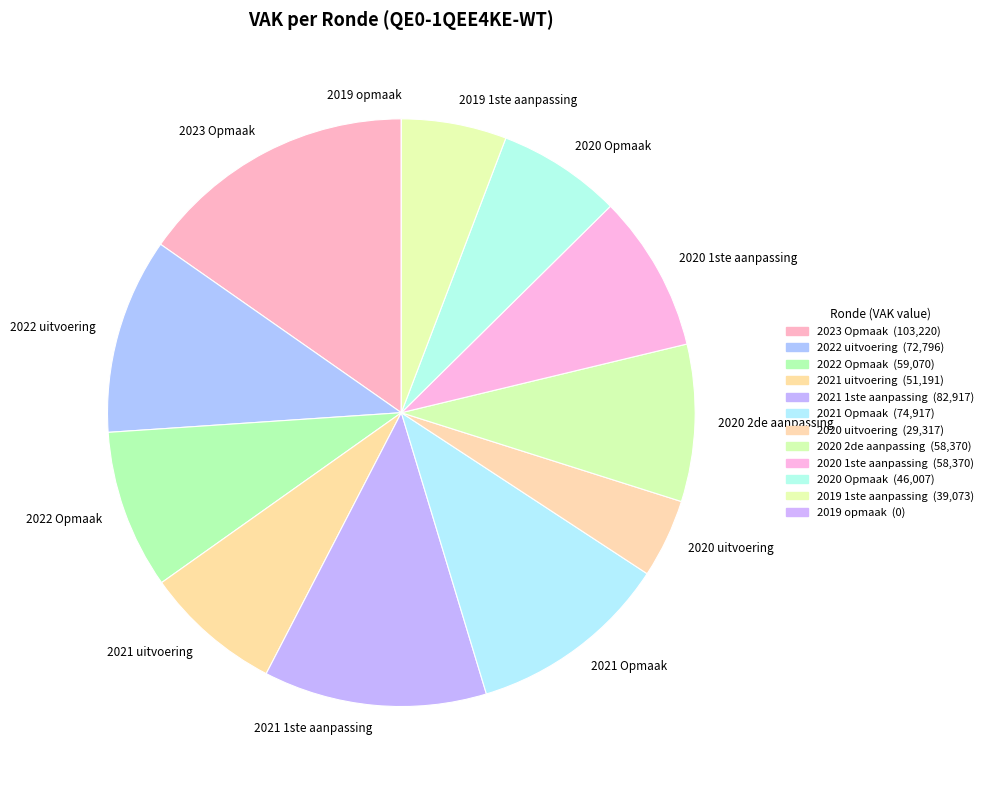

The 2023 Opmaak slice represents 29% of the pie. True or false?

False